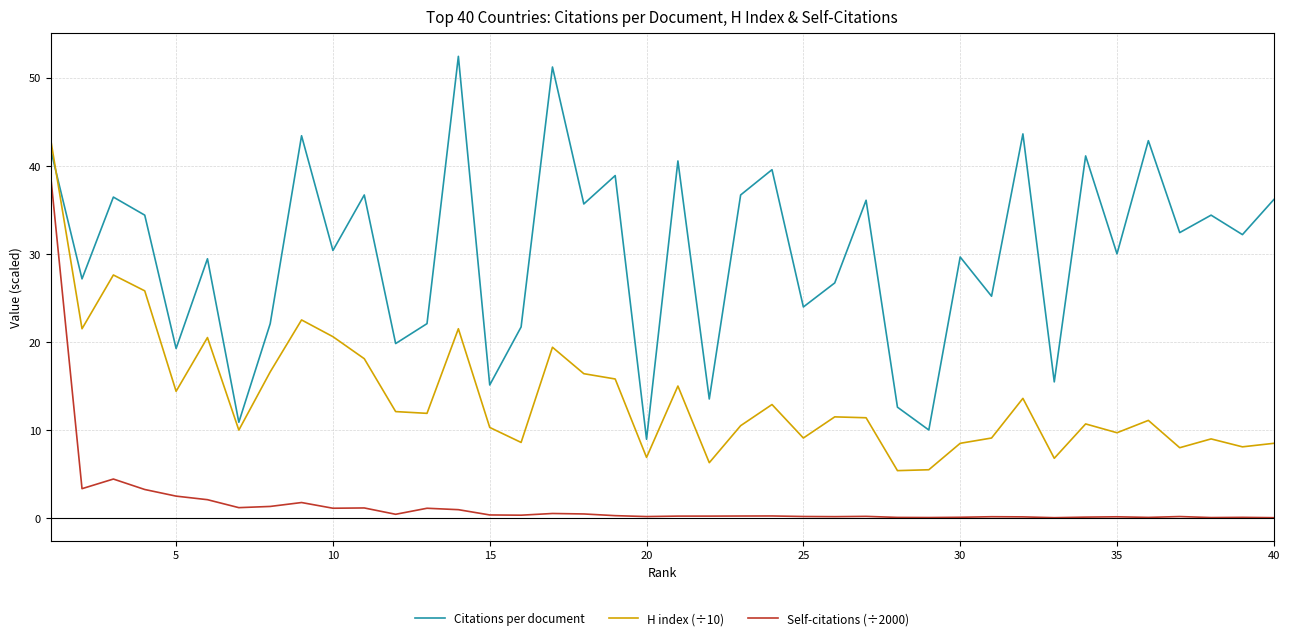

Which series has the largest total across all categories?

Citations per document